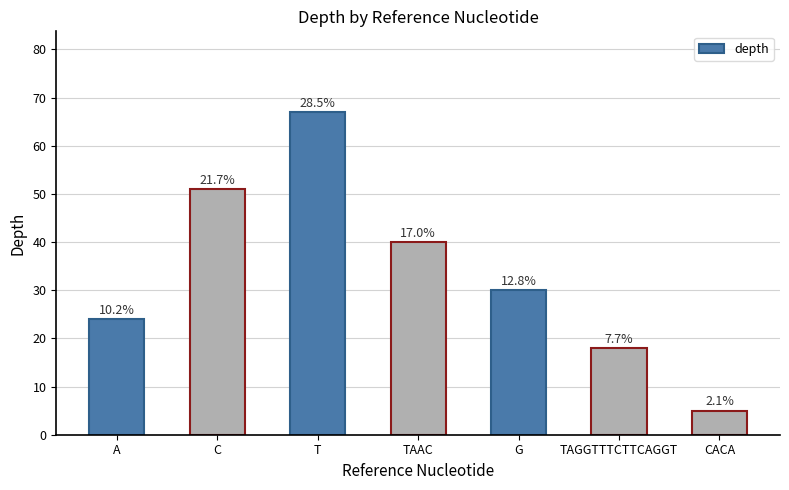

What is the sum of all values?

235